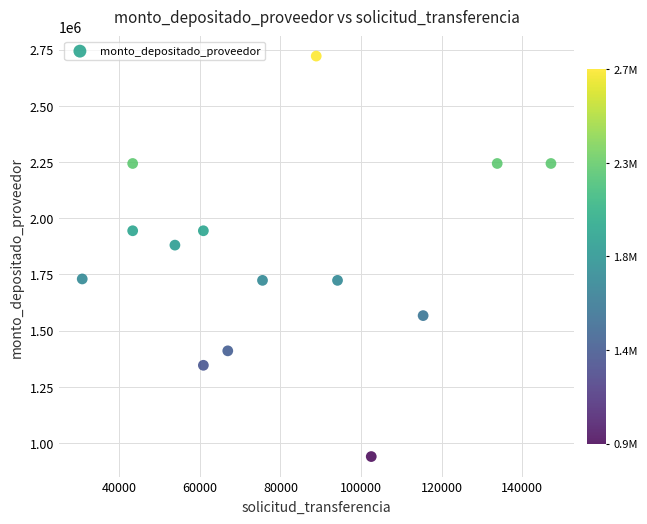

What is the range of Y values (max minus min)?

1780666